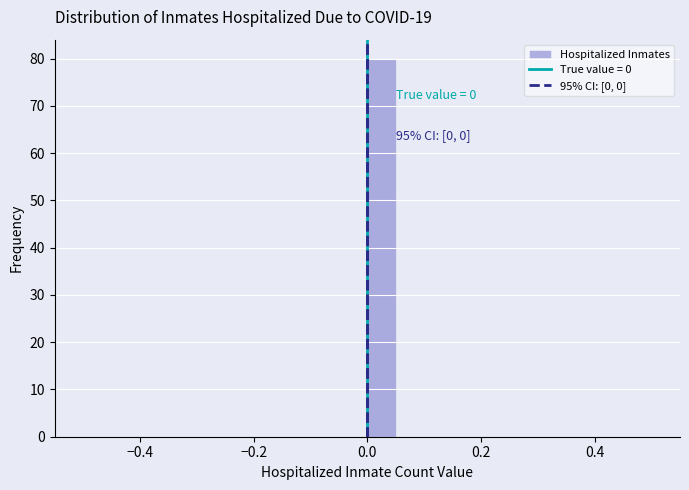

Read against the x-axis, roughly where is the centre of the tallest bar?

0.02